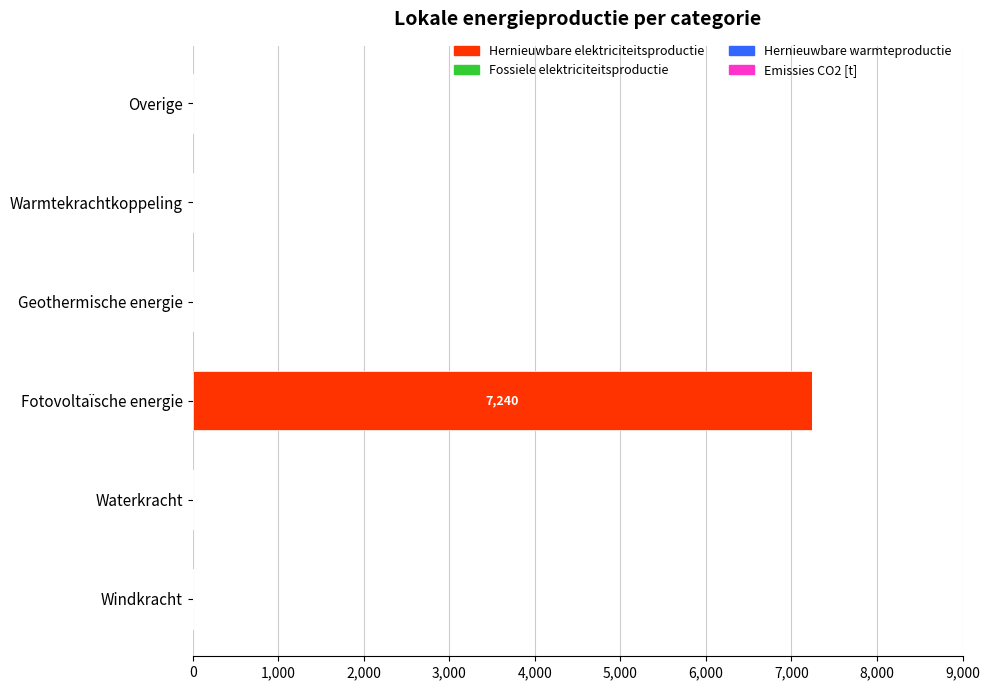

The value at Waterkracht is -3895.6. True or false?

False